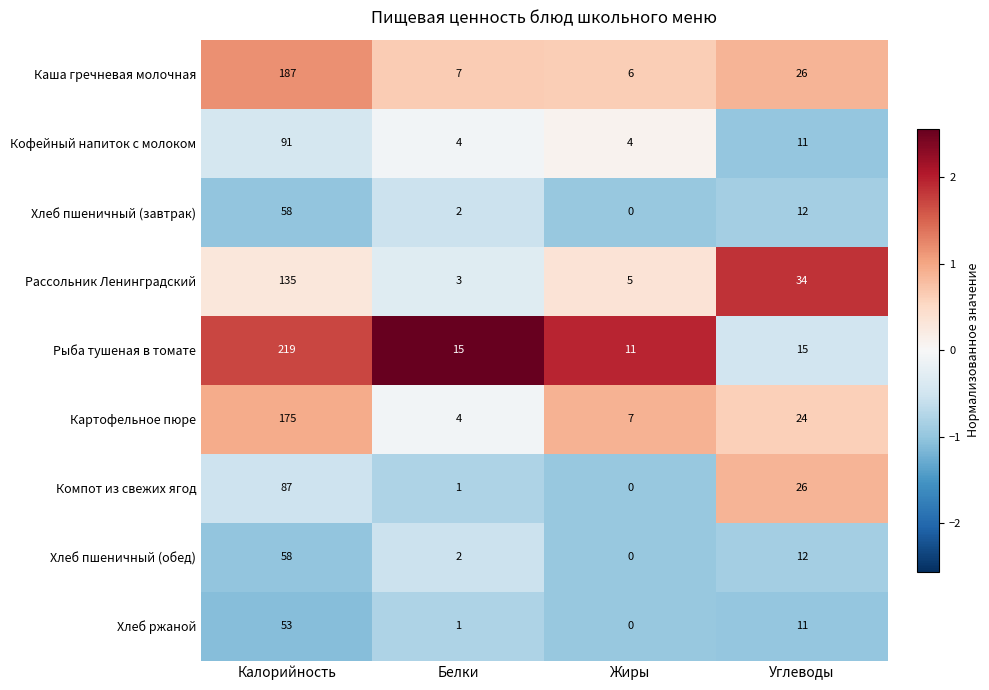

Which series has the widest spread of values?

Рыба тушеная в томате